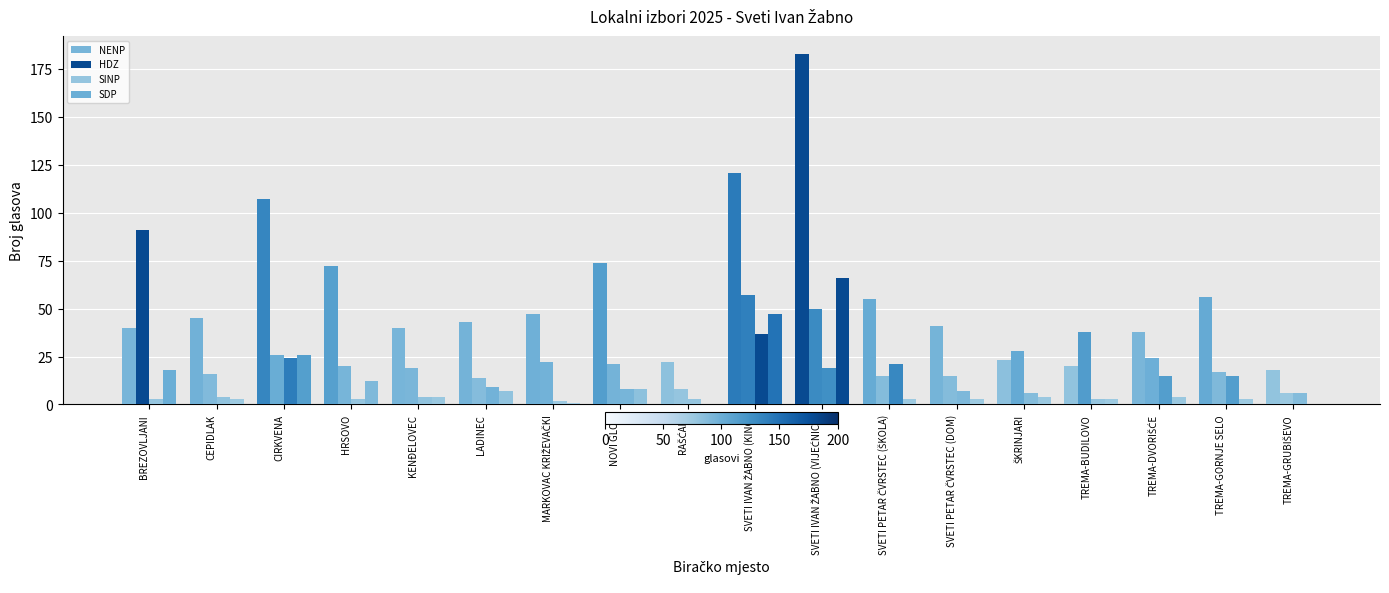

The value of SDP at TREMA-BUDILOVO is 3. True or false?

True